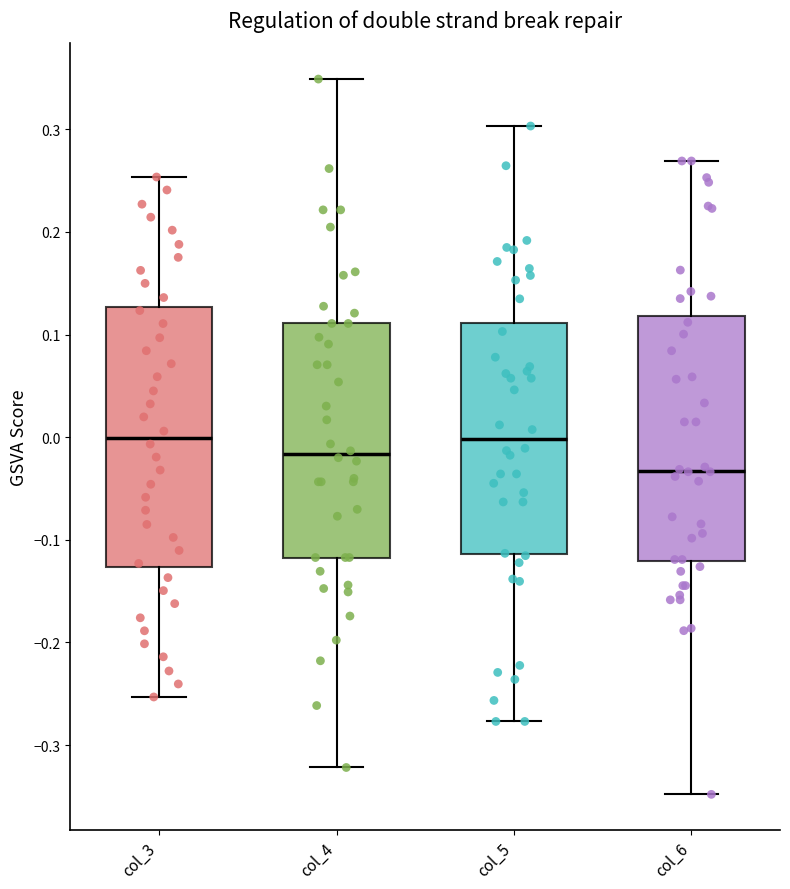

Which box is the tallest, from its lower edge to its upper edge?

col_3